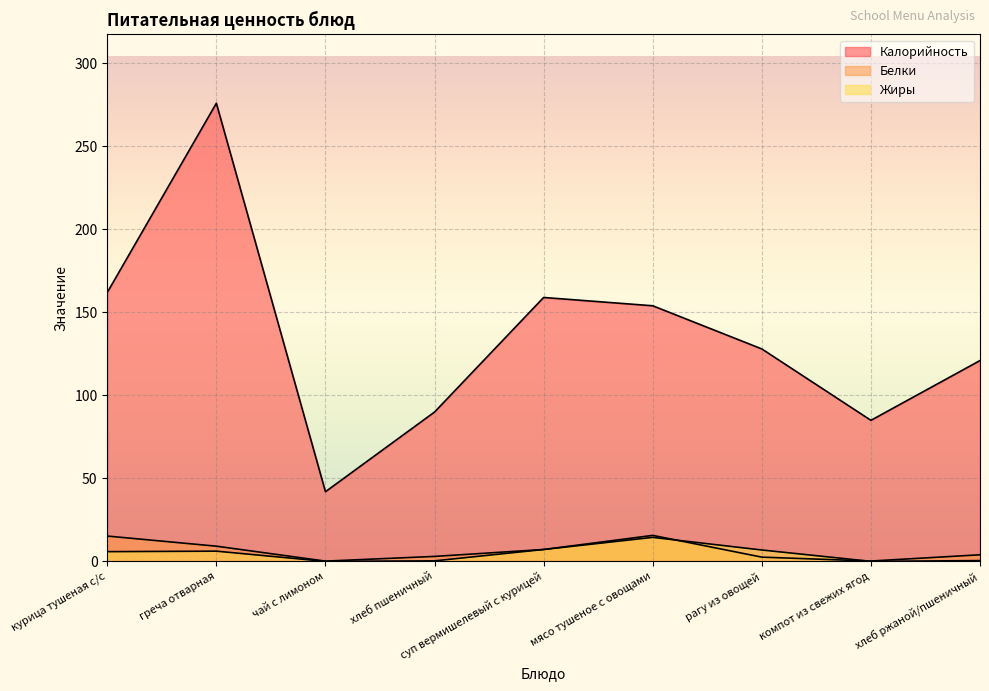

What is the lowest value of the Калорийность series?

42.0